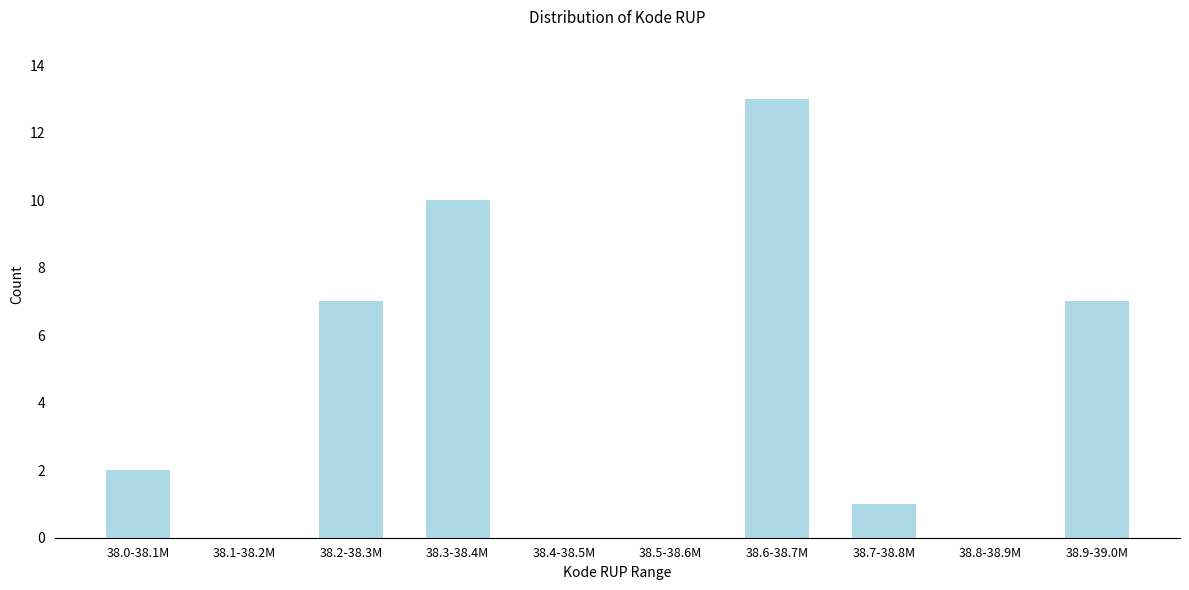

Reading left to right, transcribe all the data shown in this chart.

38.0-38.1M=2	38.1-38.2M=0	38.2-38.3M=7	38.3-38.4M=10	38.4-38.5M=0	38.5-38.6M=0	38.6-38.7M=13	38.7-38.8M=1	38.8-38.9M=0	38.9-39.0M=7